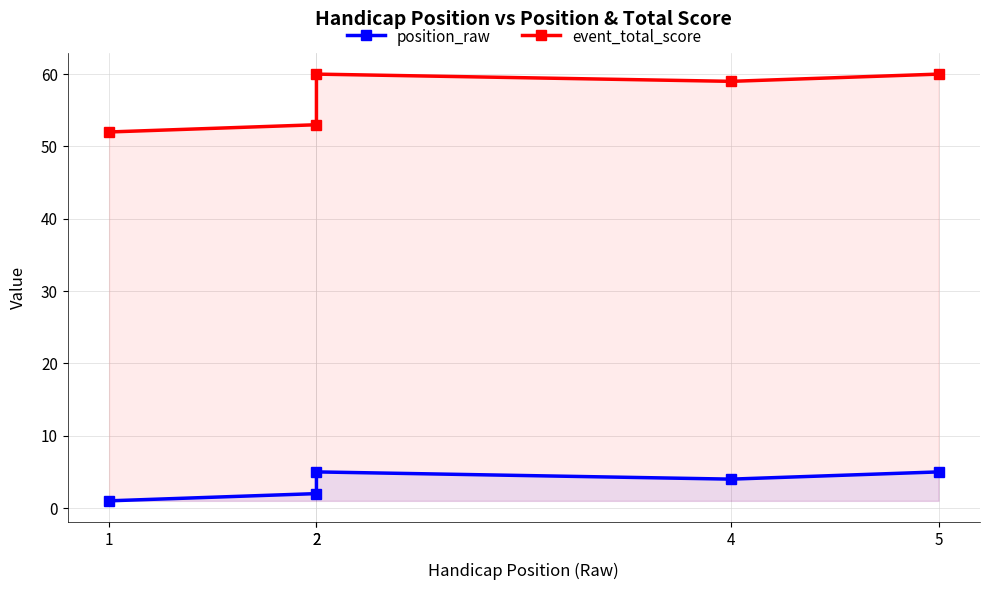

How many interior local peaks does the event_total_score series have?

1